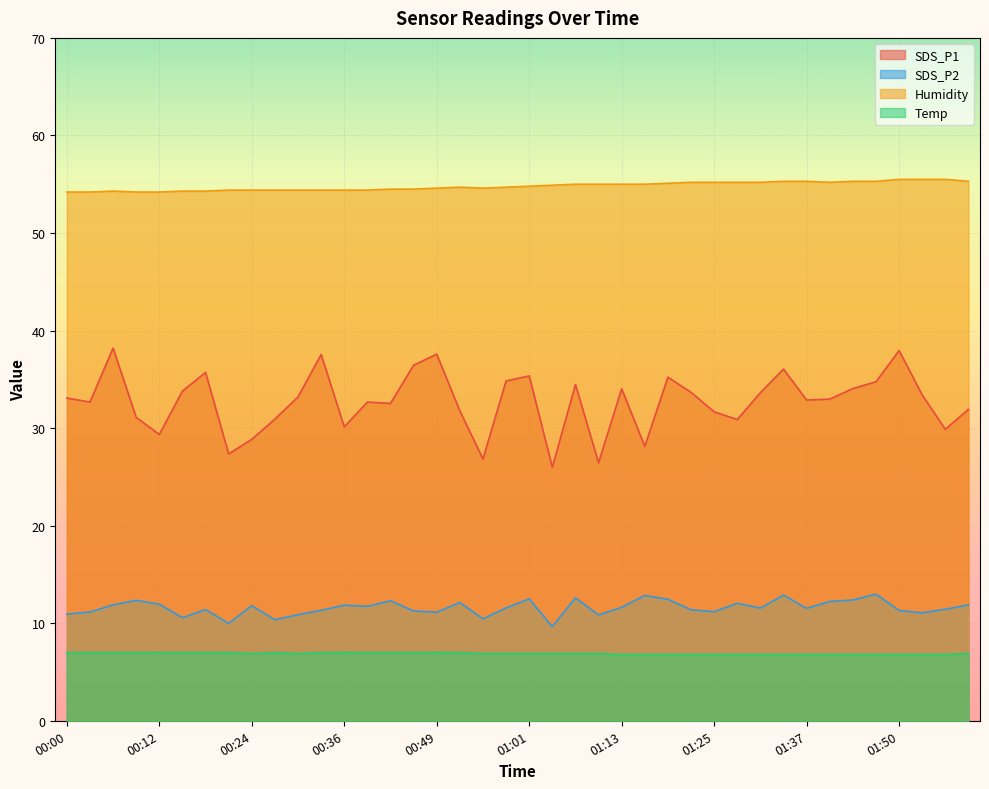

True or false: SDS_P1 has more than 2 points higher than both neighbors.

True